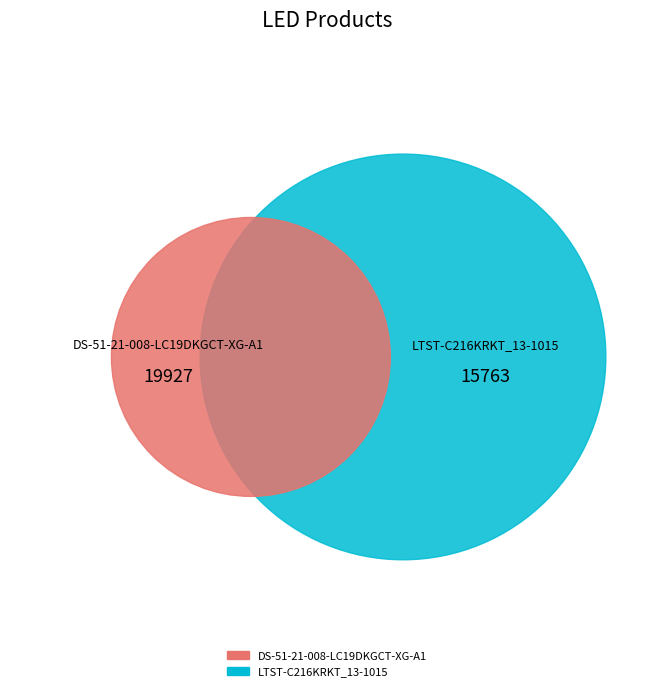

Which category has the smallest portion of the pie?

LTST-C216KRKT_13-1015